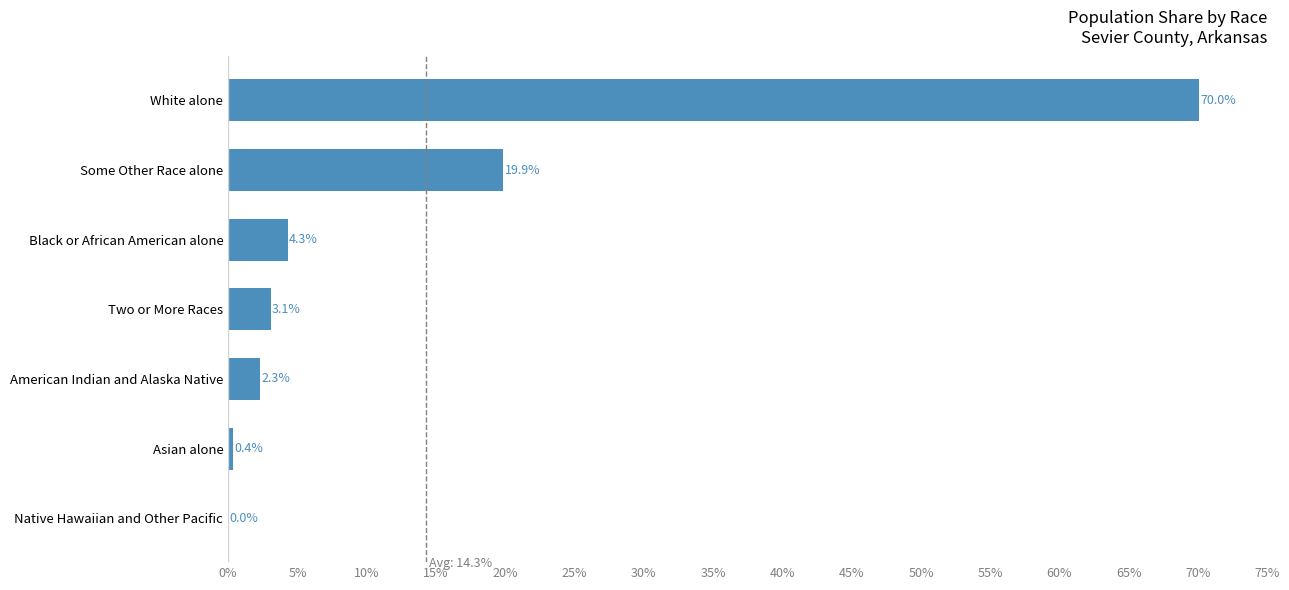

Which has a higher value, Black or African American alone or Two or More Races?

Black or African American alone